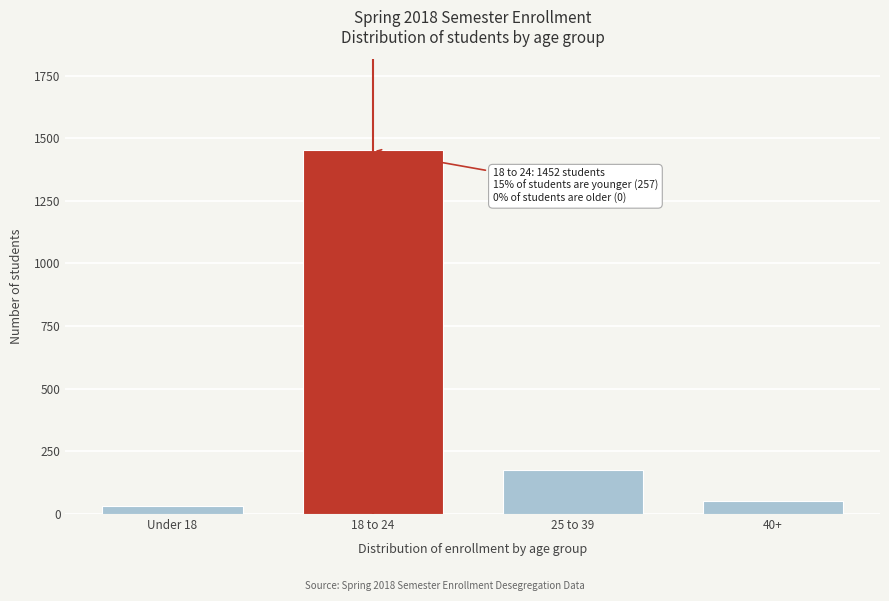

Reading left to right, what are all the values shown in this chart?

31	1452	176	50